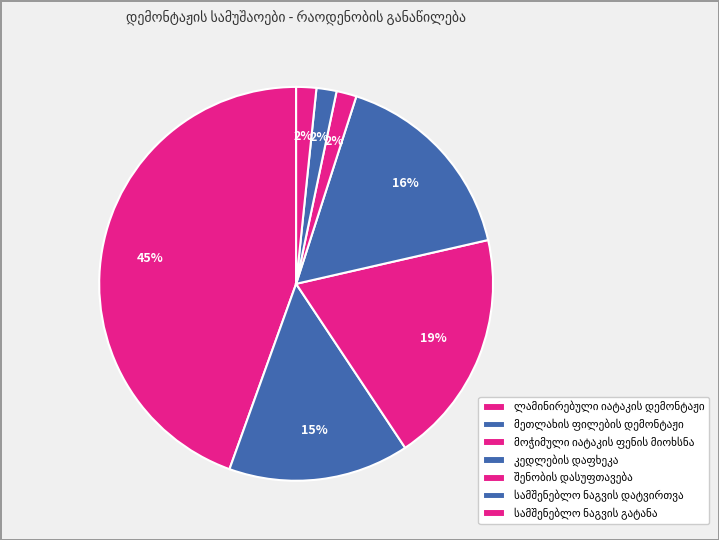

How many segments does this pie chart have?

7